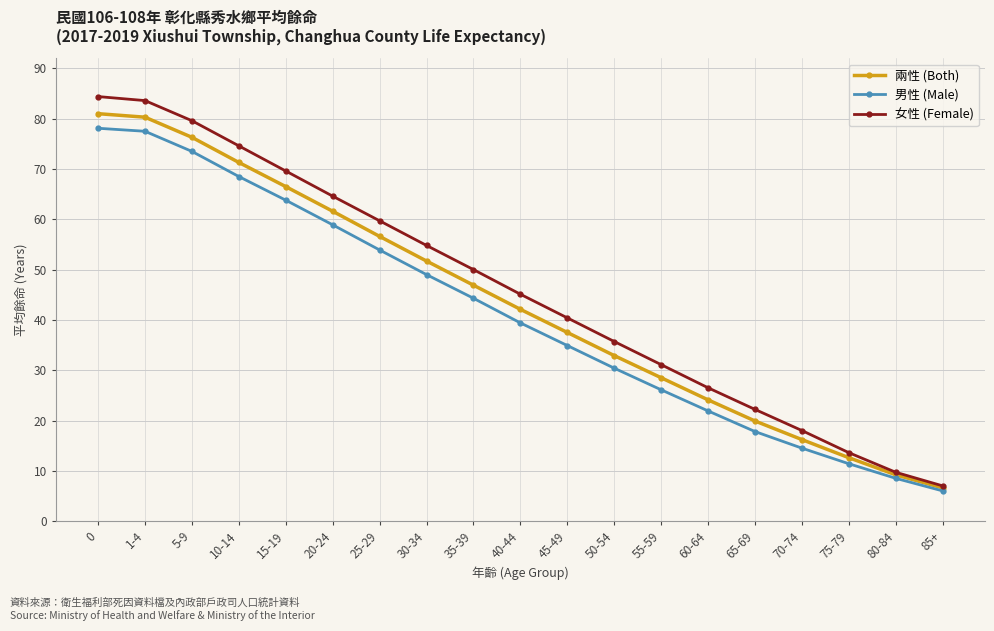

How many values in the 女性 (Female) series exceed 45?

10